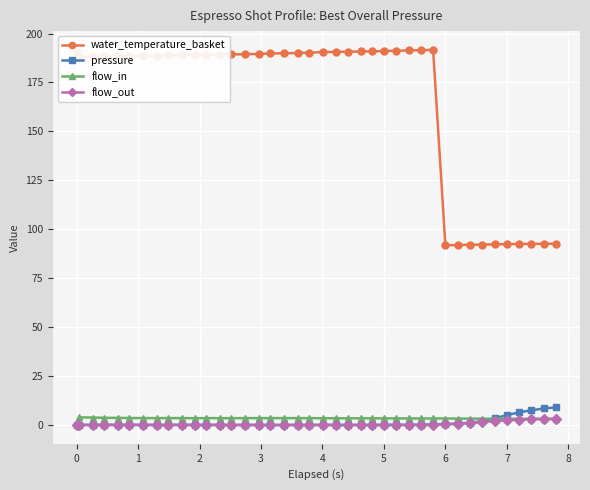

True or false: pressure and water_temperature_basket cross at least once.

False